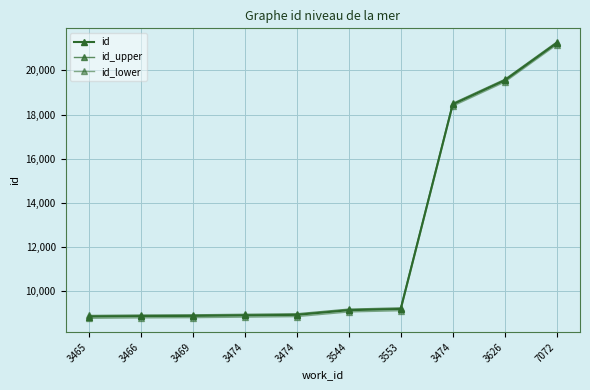

Reading left to right, what are all the values shown in this chart?

id: 8850.0	8870.0	8880.0	8903.0	8927.0	9138.0	9194.0	18458.0	19545.0	21234.0
id_upper: 8898.2	8918.2	8928.2	8951.2	8975.2	9186.2	9242.2	18504.3	19591.1	21279.8
id_lower: 8771.8	8791.8	8801.8	8824.8	8848.8	9059.8	9115.8	18381.7	19468.9	21158.2